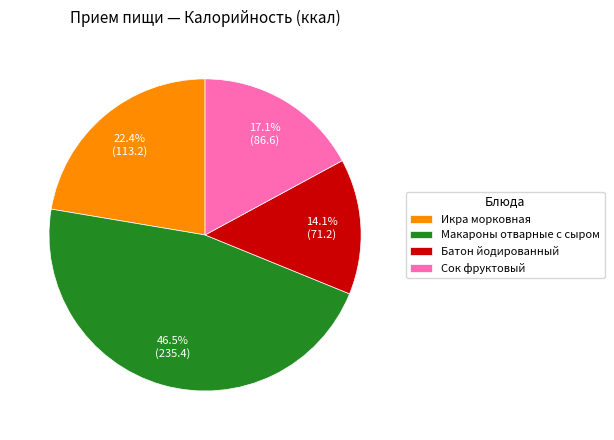

Between Сок фруктовый and Макароны отварные с сыром, which is larger?

Макароны отварные с сыром